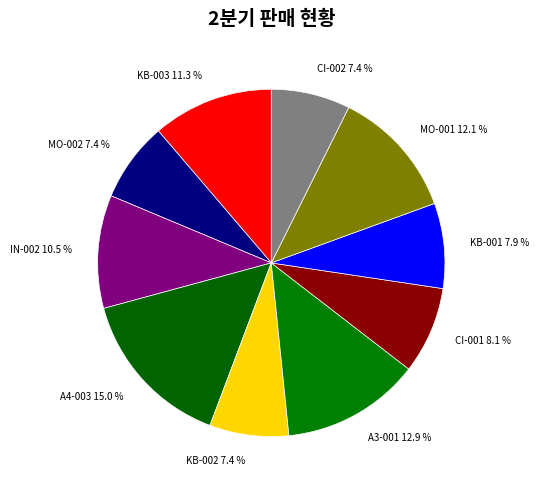

Combined, do KB-003 11.3 % and IN-002 10.5 % account for over 50%?

No